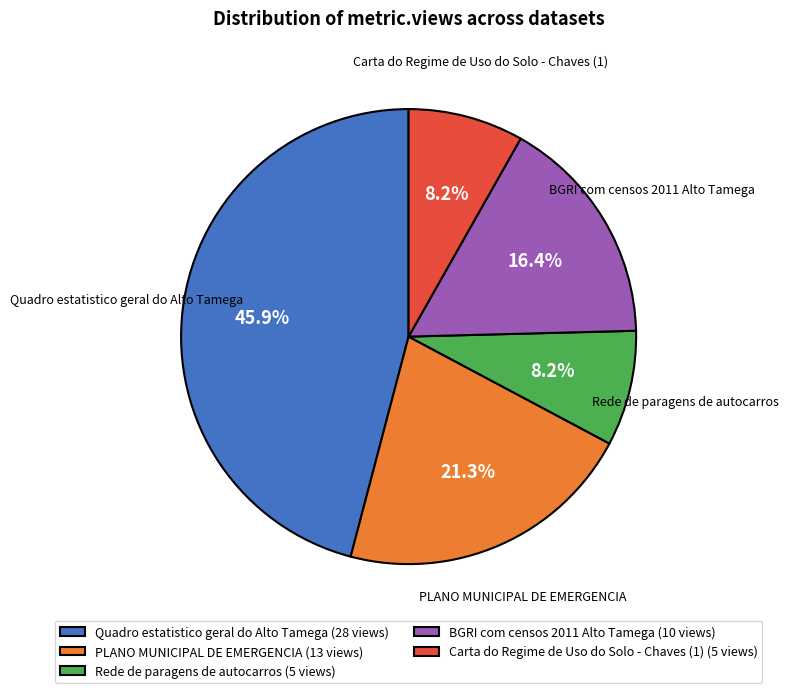

To the nearest percent, what is the average slice percentage?

20%